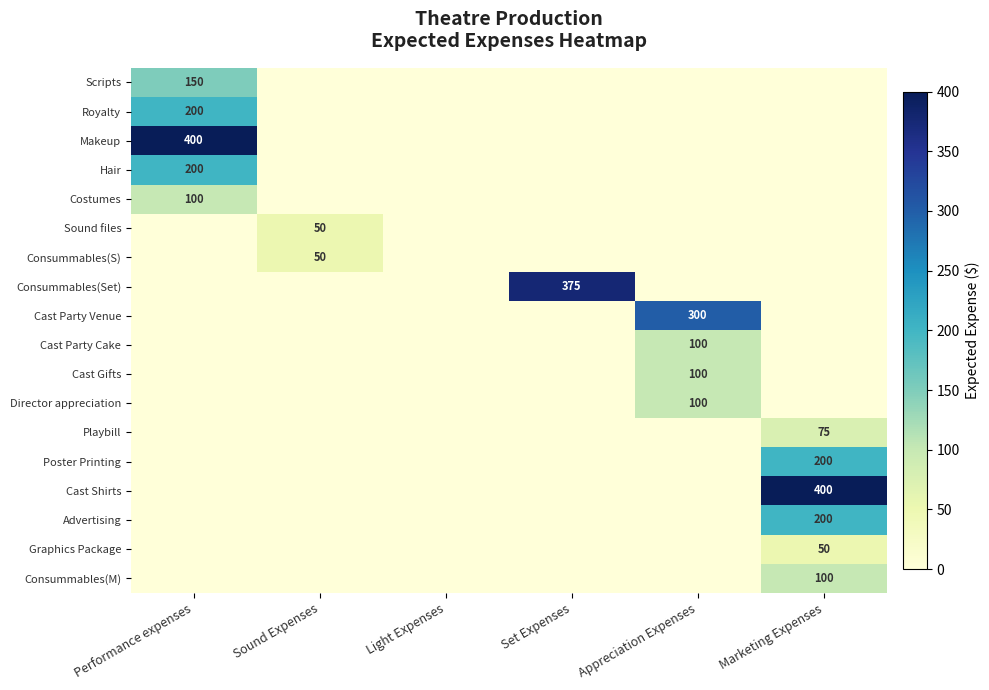

At which label is Cast Party Cake closest to 50?

Performance expenses